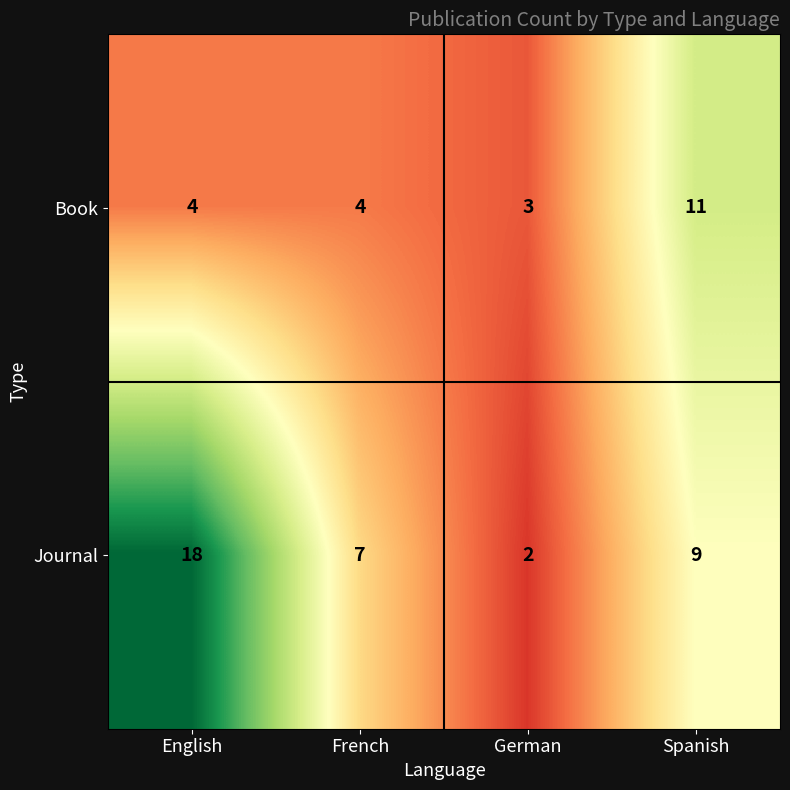

Which series changed the most between English and Spanish?

Journal